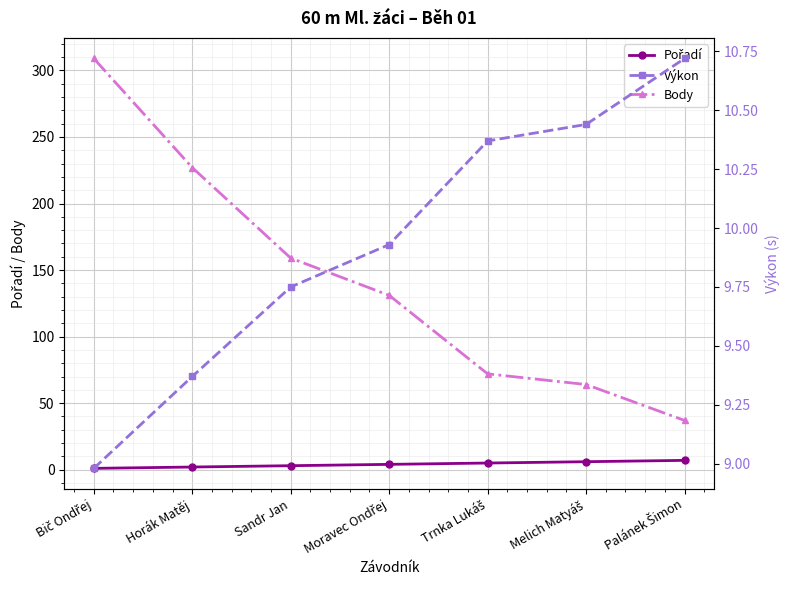

True or false: Výkon and Body intersect in this chart.

False